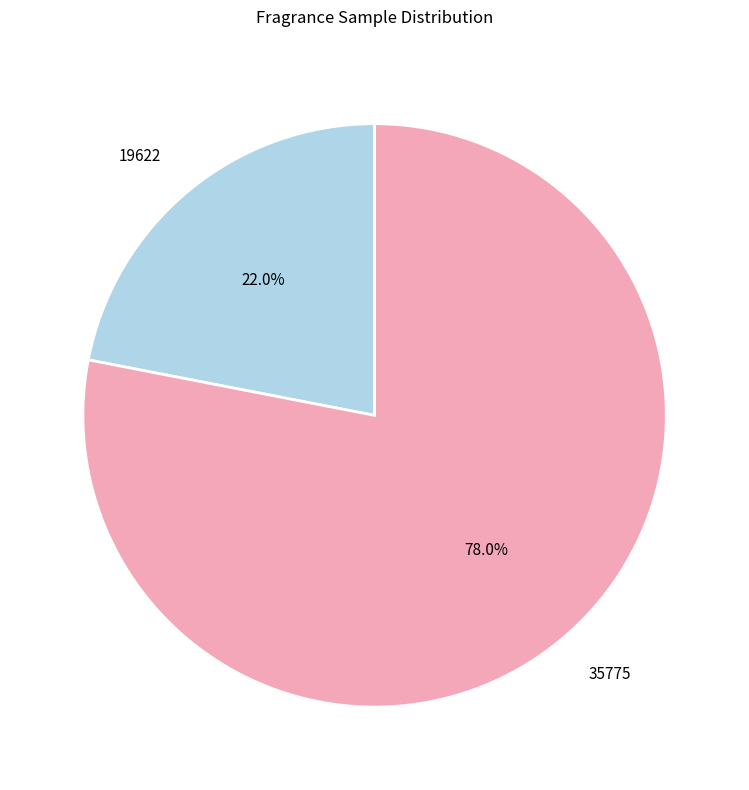

True or false: 19622 accounts for 28% of the total.

False